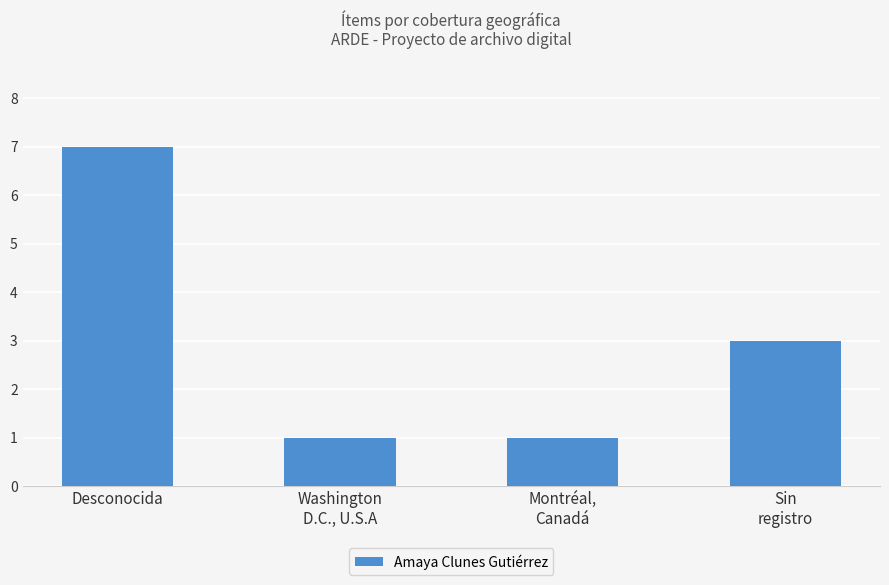

Reading right to left, what are all the values shown in this chart?

Sin
registro=3	Montréal,
Canadá=1	Washington
D.C., U.S.A=1	Desconocida=7